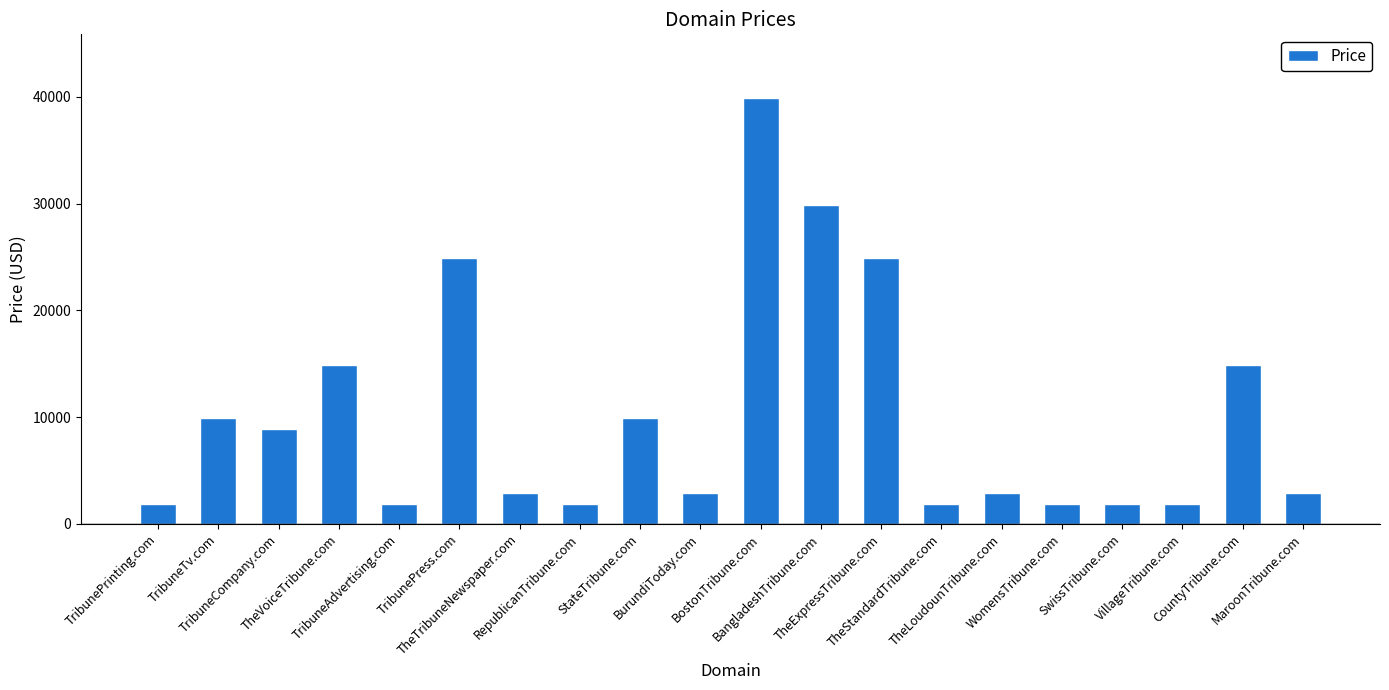

What is the smallest value displayed?

1888